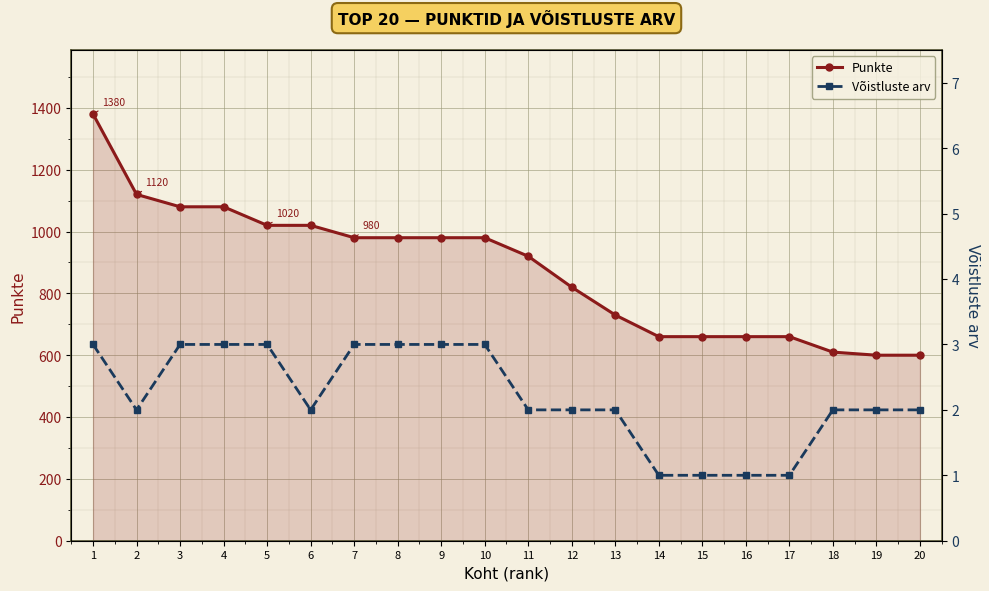

Where does the Punkte series first go above 980?

1